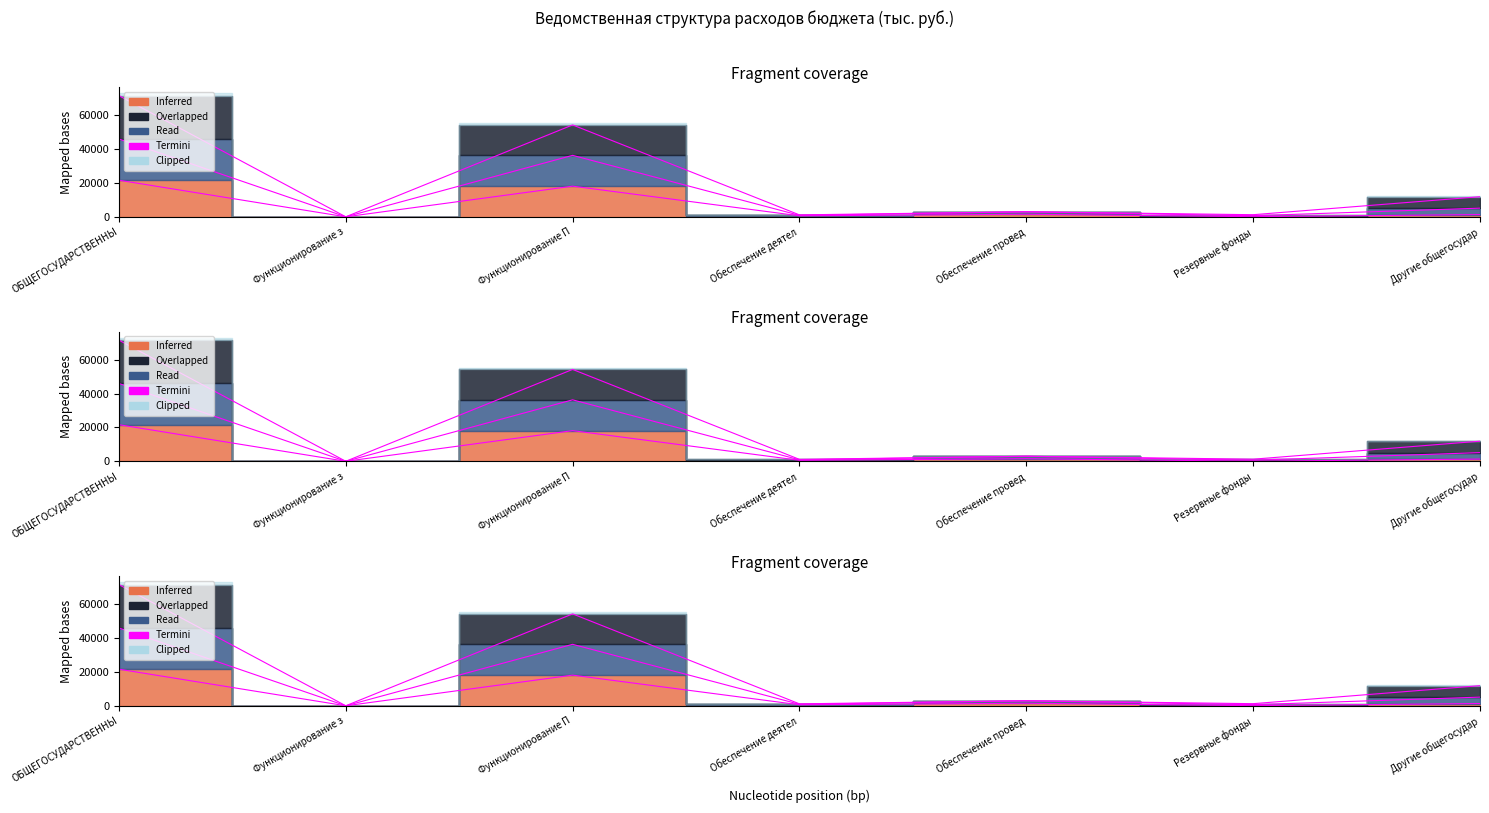

Reading right to left, list all the values displayed in this chart.

Другие общегосудар=1321.1	Резервные фонды=68.9	Обеспечение провед=1509.0	Обеспечение деятел=601.5	Функционирование П=18114.0	Функционирование з=7.0	ОБЩЕГОСУДАРСТВЕННЫ=21621.5